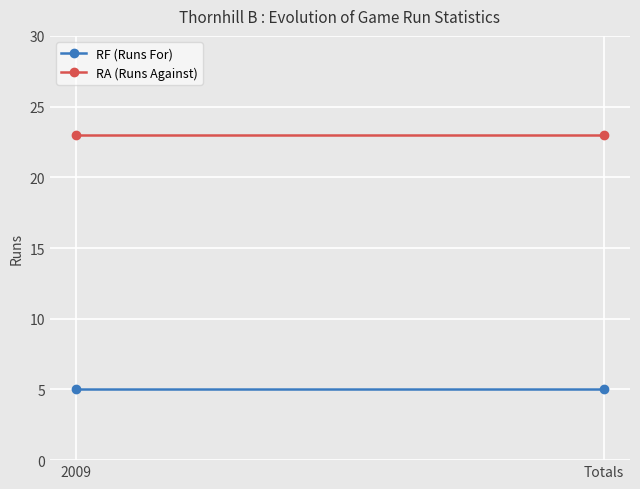

True or false: RA (Runs Against) has a value of 23 at 2009.

True